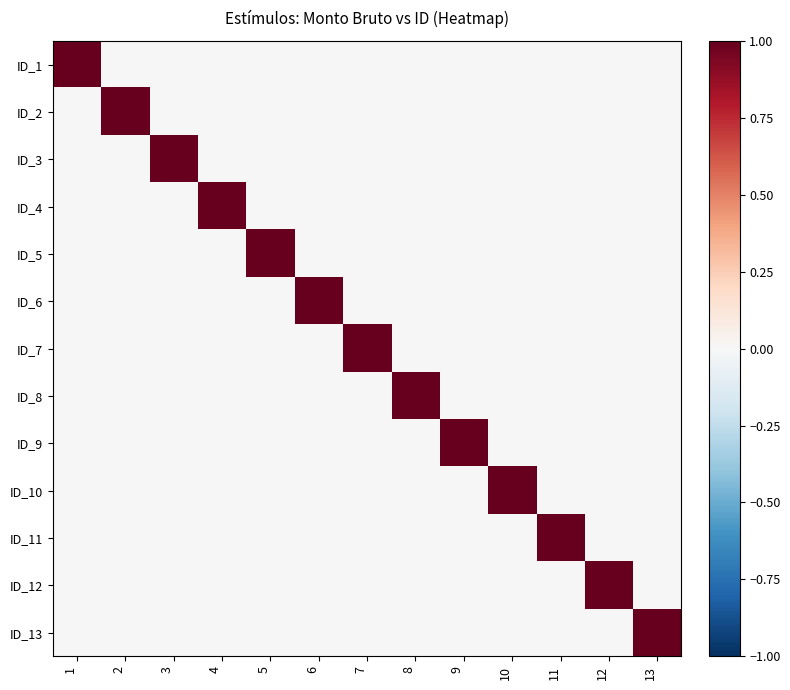

Reading left to right, transcribe all the data shown in this chart.

ID_1: 1=1	2=0	3=0	4=0	5=0	6=0	7=0	8=0	9=0	10=0	11=0	12=0	13=0
ID_2: 1=0	2=1	3=0	4=0	5=0	6=0	7=0	8=0	9=0	10=0	11=0	12=0	13=0
ID_3: 1=0	2=0	3=1	4=0	5=0	6=0	7=0	8=0	9=0	10=0	11=0	12=0	13=0
ID_4: 1=0	2=0	3=0	4=1	5=0	6=0	7=0	8=0	9=0	10=0	11=0	12=0	13=0
ID_5: 1=0	2=0	3=0	4=0	5=1	6=0	7=0	8=0	9=0	10=0	11=0	12=0	13=0
ID_6: 1=0	2=0	3=0	4=0	5=0	6=1	7=0	8=0	9=0	10=0	11=0	12=0	13=0
ID_7: 1=0	2=0	3=0	4=0	5=0	6=0	7=1	8=0	9=0	10=0	11=0	12=0	13=0
ID_8: 1=0	2=0	3=0	4=0	5=0	6=0	7=0	8=1	9=0	10=0	11=0	12=0	13=0
ID_9: 1=0	2=0	3=0	4=0	5=0	6=0	7=0	8=0	9=1	10=0	11=0	12=0	13=0
ID_10: 1=0	2=0	3=0	4=0	5=0	6=0	7=0	8=0	9=0	10=1	11=0	12=0	13=0
ID_11: 1=0	2=0	3=0	4=0	5=0	6=0	7=0	8=0	9=0	10=0	11=1	12=0	13=0
ID_12: 1=0	2=0	3=0	4=0	5=0	6=0	7=0	8=0	9=0	10=0	11=0	12=1	13=0
ID_13: 1=0	2=0	3=0	4=0	5=0	6=0	7=0	8=0	9=0	10=0	11=0	12=0	13=1